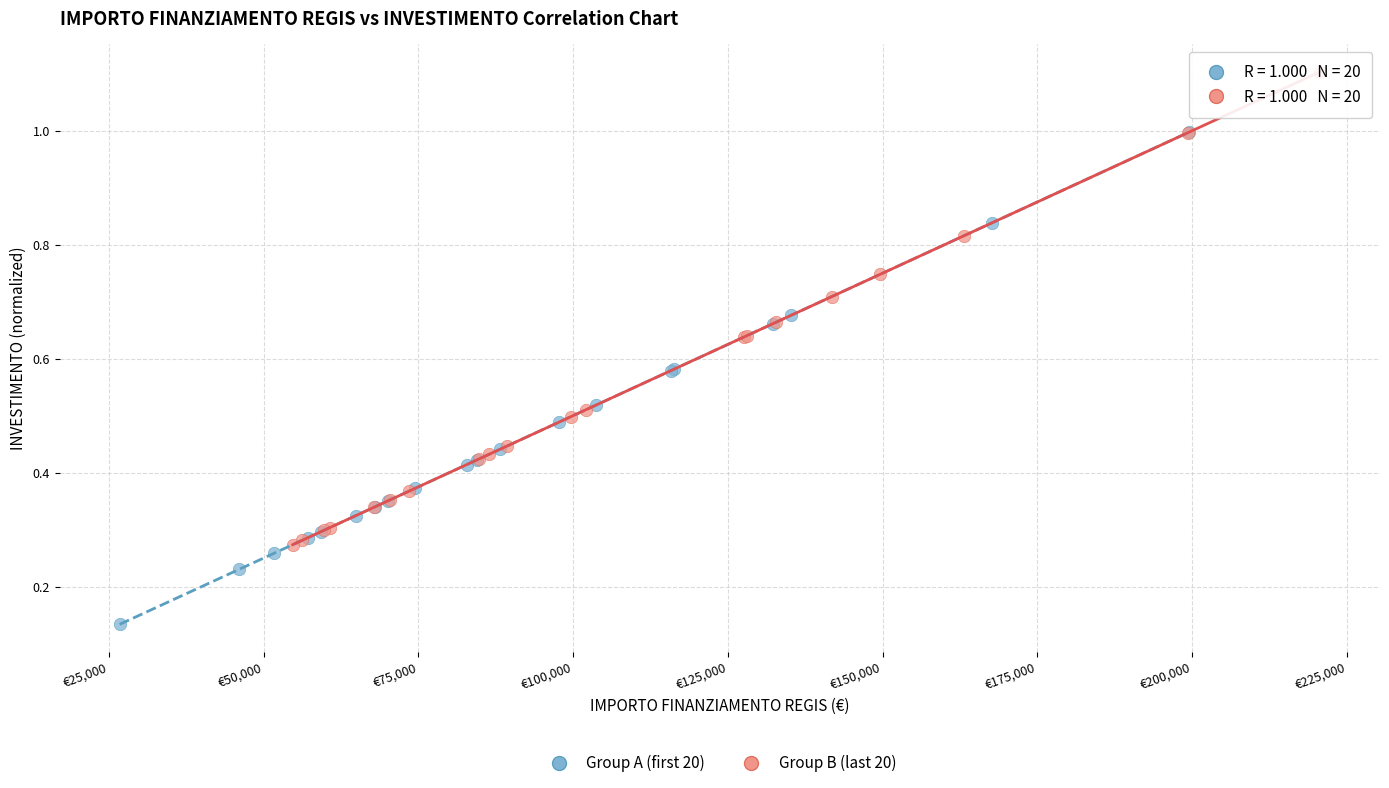

Which series reaches the minimum Y coordinate?

Group A (first 20)